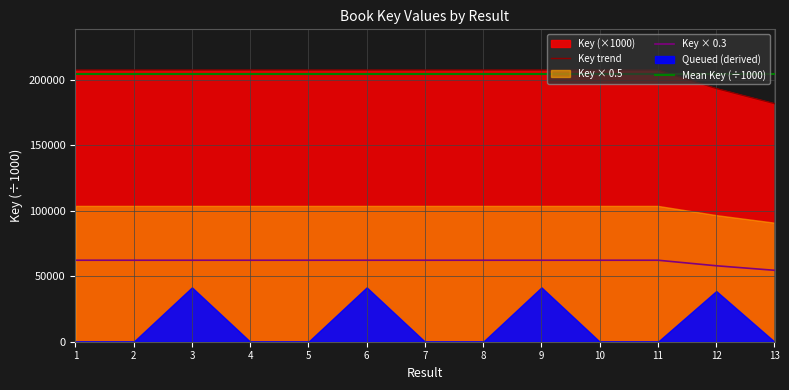

List the labels in order of value, largest first.

9, 6, 5, 1, 2, 7, 8, 11, 10, 3, 4, 12, 13